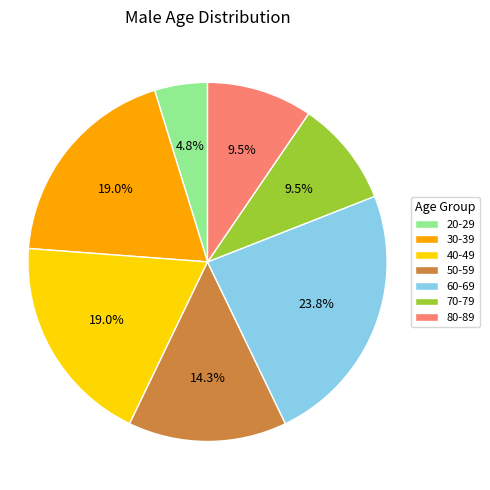

What percentage is NOT represented by 70-79?

90.5%